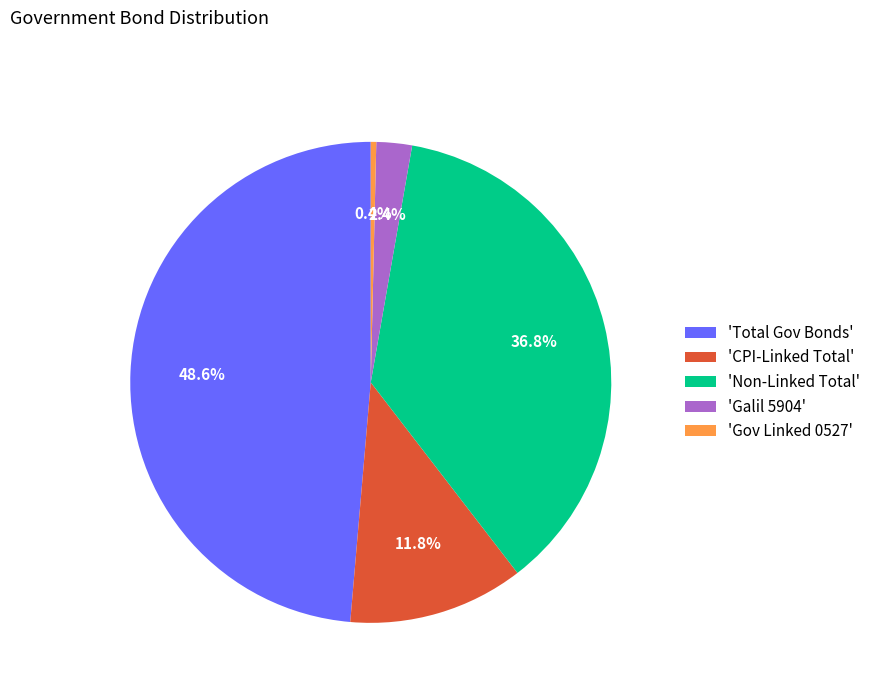

How many segments does this pie chart have?

5